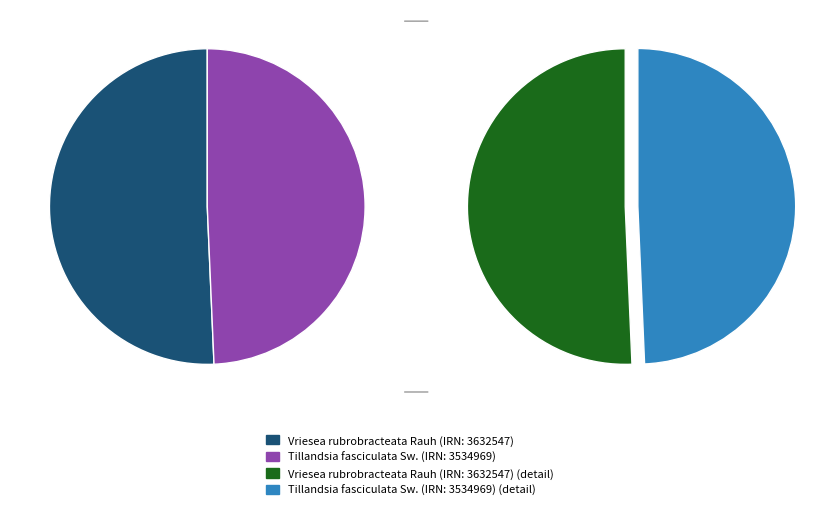

Combined, what portion of the pie is Tillandsia fasciculata Sw. (IRN: 3534969) and Vriesea rubrobracteata Rauh (IRN: 3632547)?

100.0%